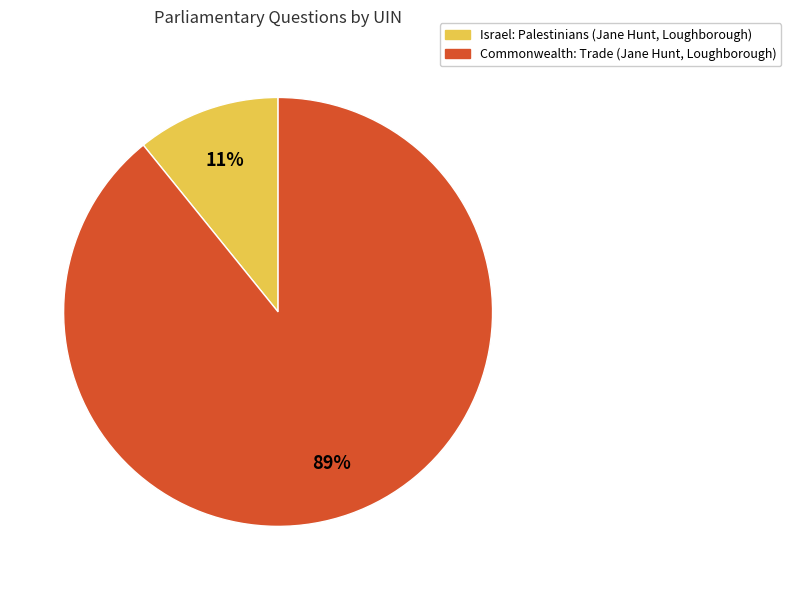

Which has a higher value, Commonwealth: Trade (Jane Hunt, Loughborough) or Israel: Palestinians (Jane Hunt, Loughborough)?

Commonwealth: Trade (Jane Hunt, Loughborough)